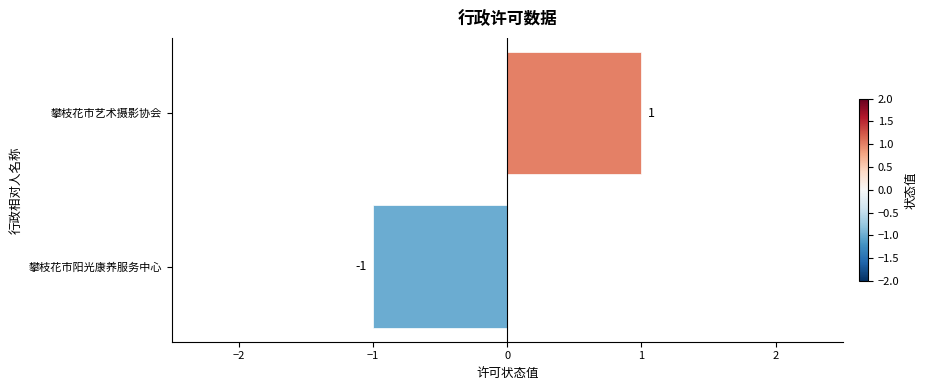

The value at 攀枝花市阳光康养服务中心 is -2. True or false?

False